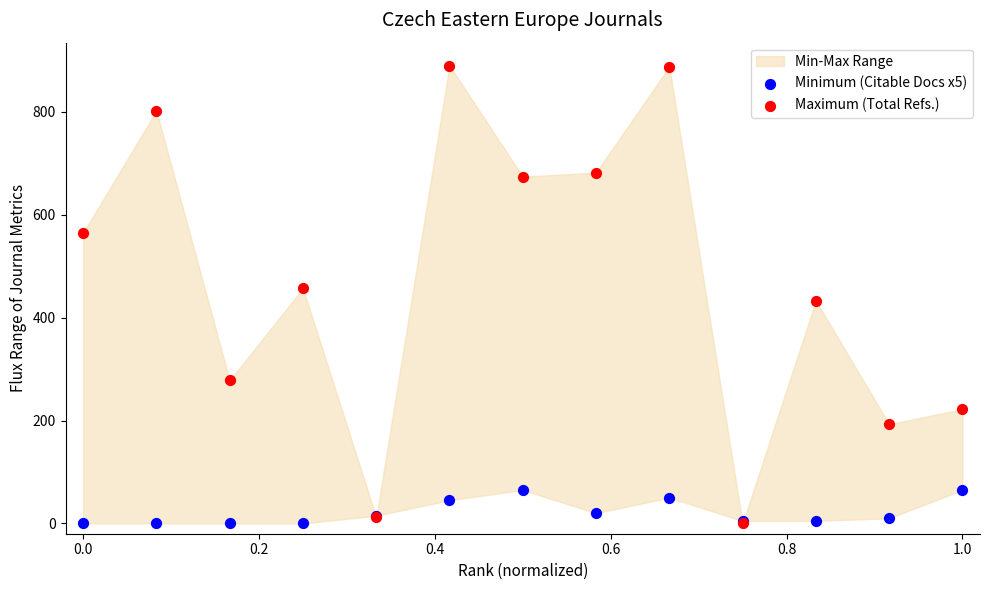

Which series contains the lowest Y value?

Minimum (Citable Docs x5)